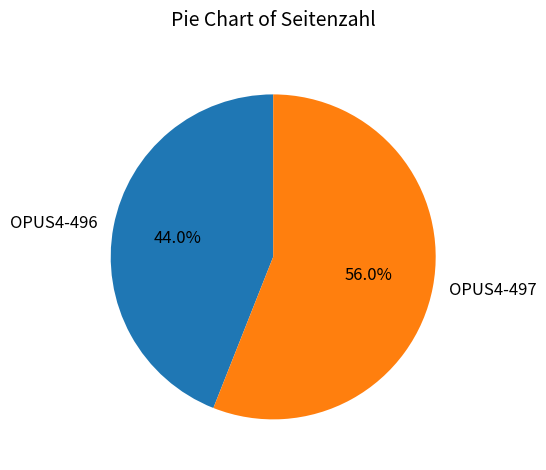

Combined, what portion of the pie is OPUS4-497 and OPUS4-496?

100.0%